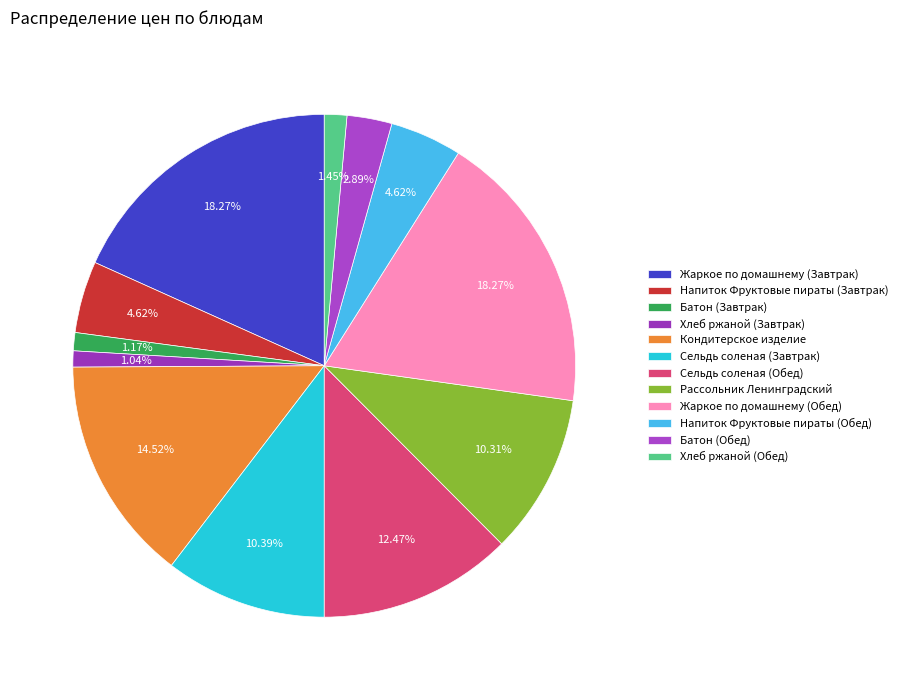

To the nearest percent, what is the combined percentage of Хлеб ржаной (Завтрак) and Жаркое по домашнему (Завтрак)?

19%